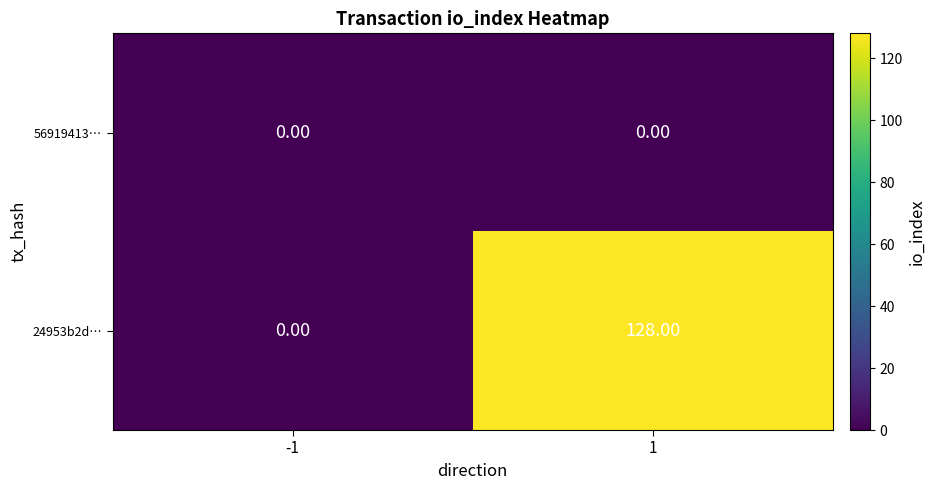

Which series has the widest spread of values?

24953b2d…